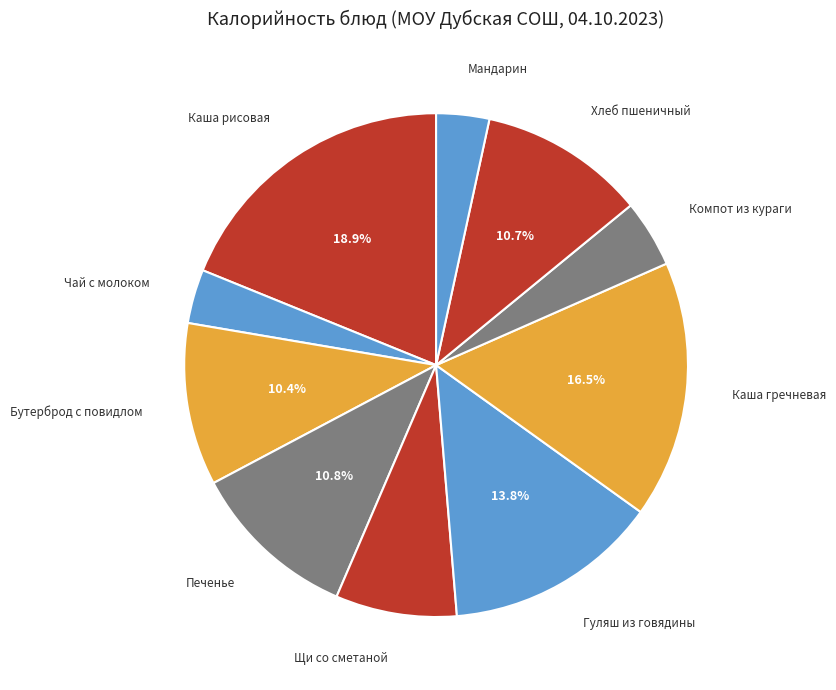

How many segments does this pie chart have?

10